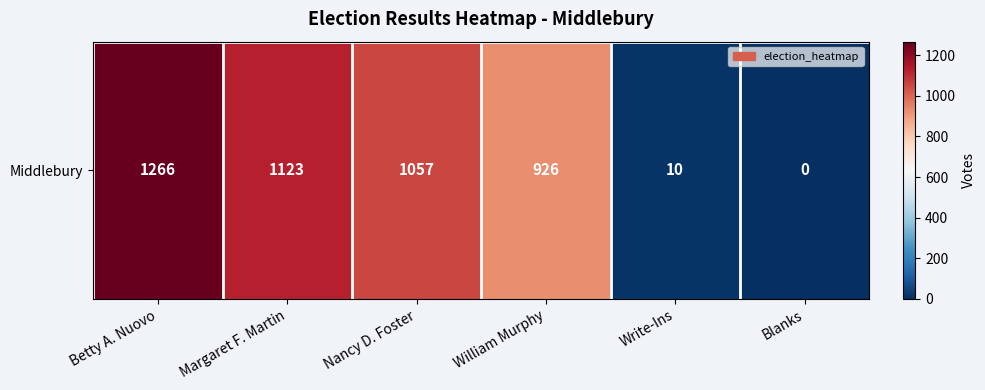

How many data points are less than 1057?

3